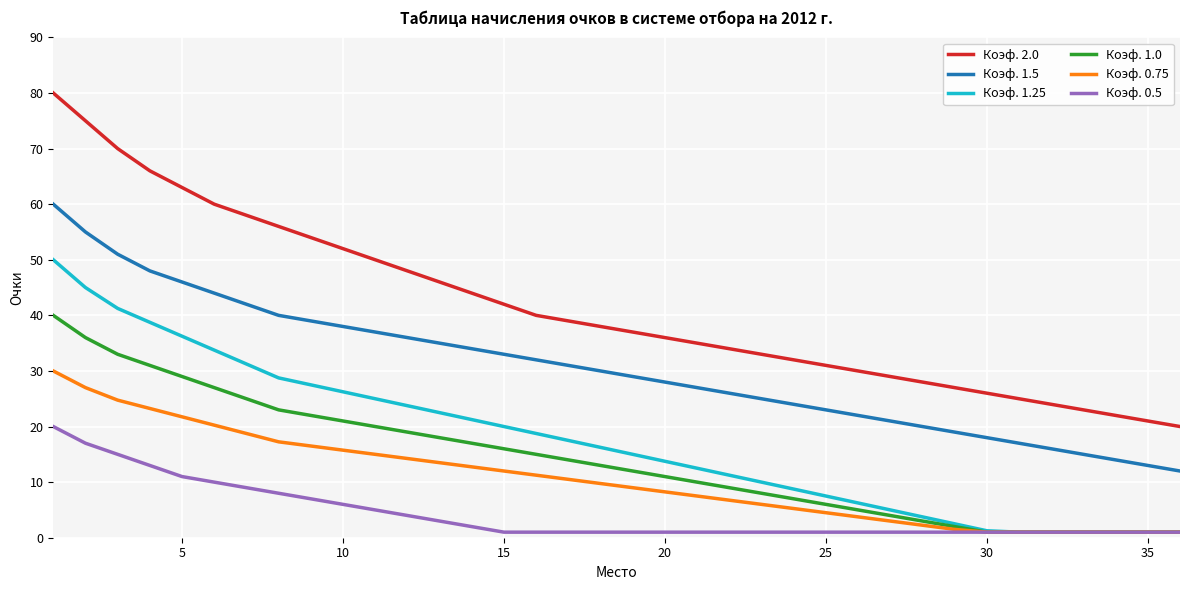

List the series in order of their peak value, lowest first.

Коэф. 0.5, Коэф. 0.75, Коэф. 1.0, Коэф. 1.25, Коэф. 1.5, Коэф. 2.0